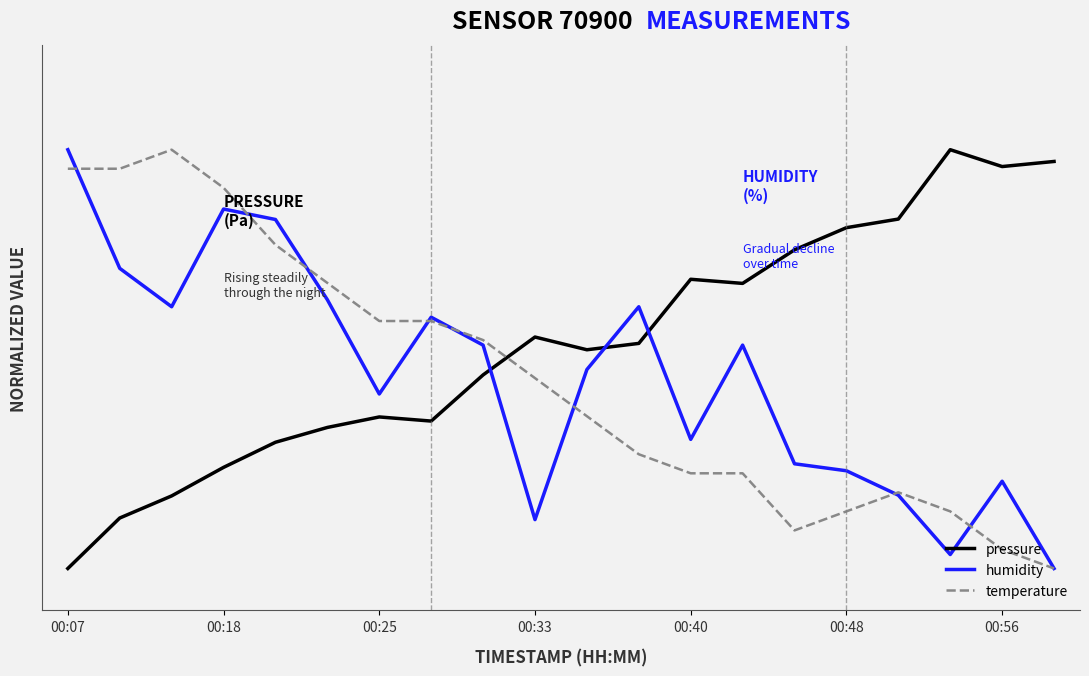

In humidity, how many points are higher than both neighbors (excluding endpoints)?

5